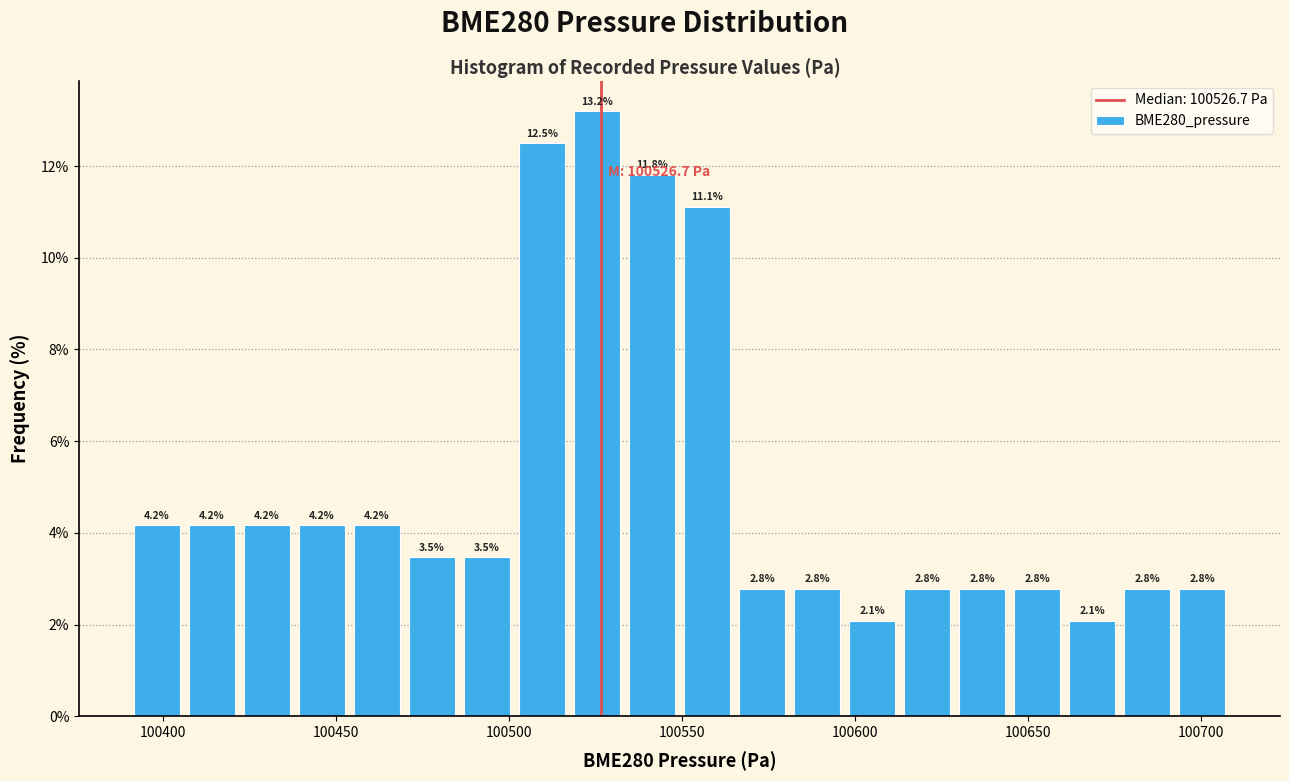

Read against the x-axis, roughly where is the centre of the tallest bar?

100525